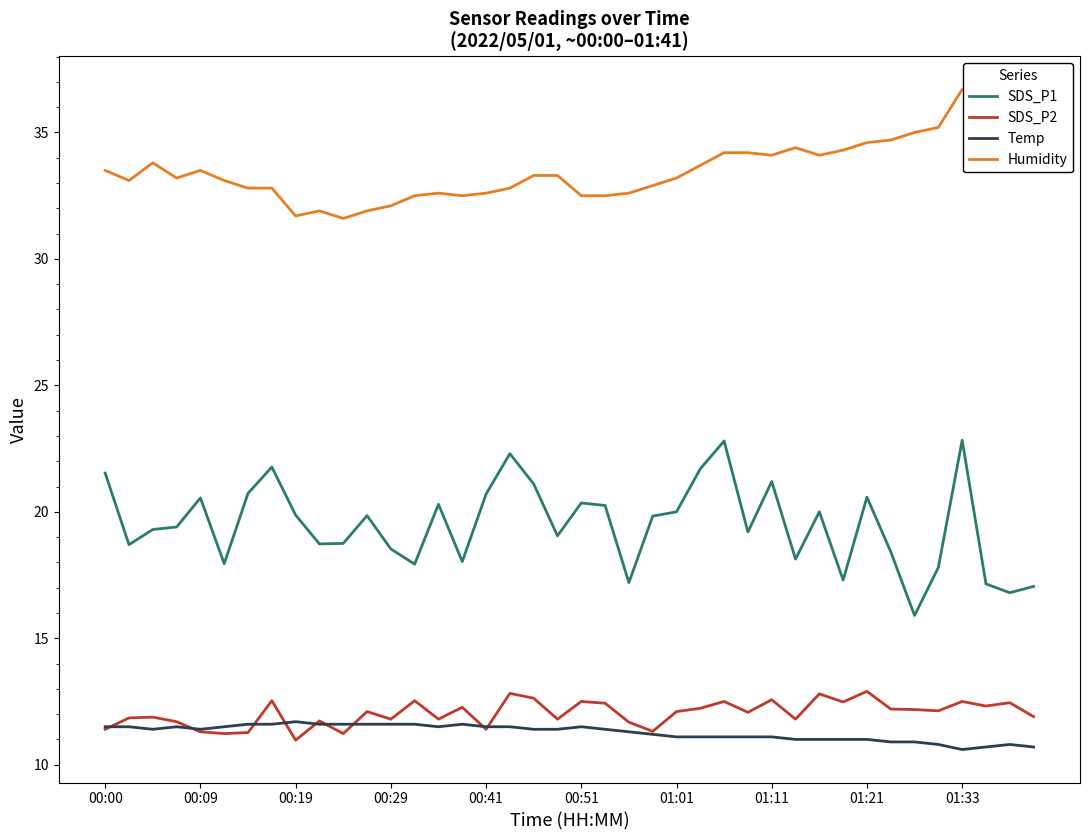

Which series has the largest range (max minus min)?

SDS_P1